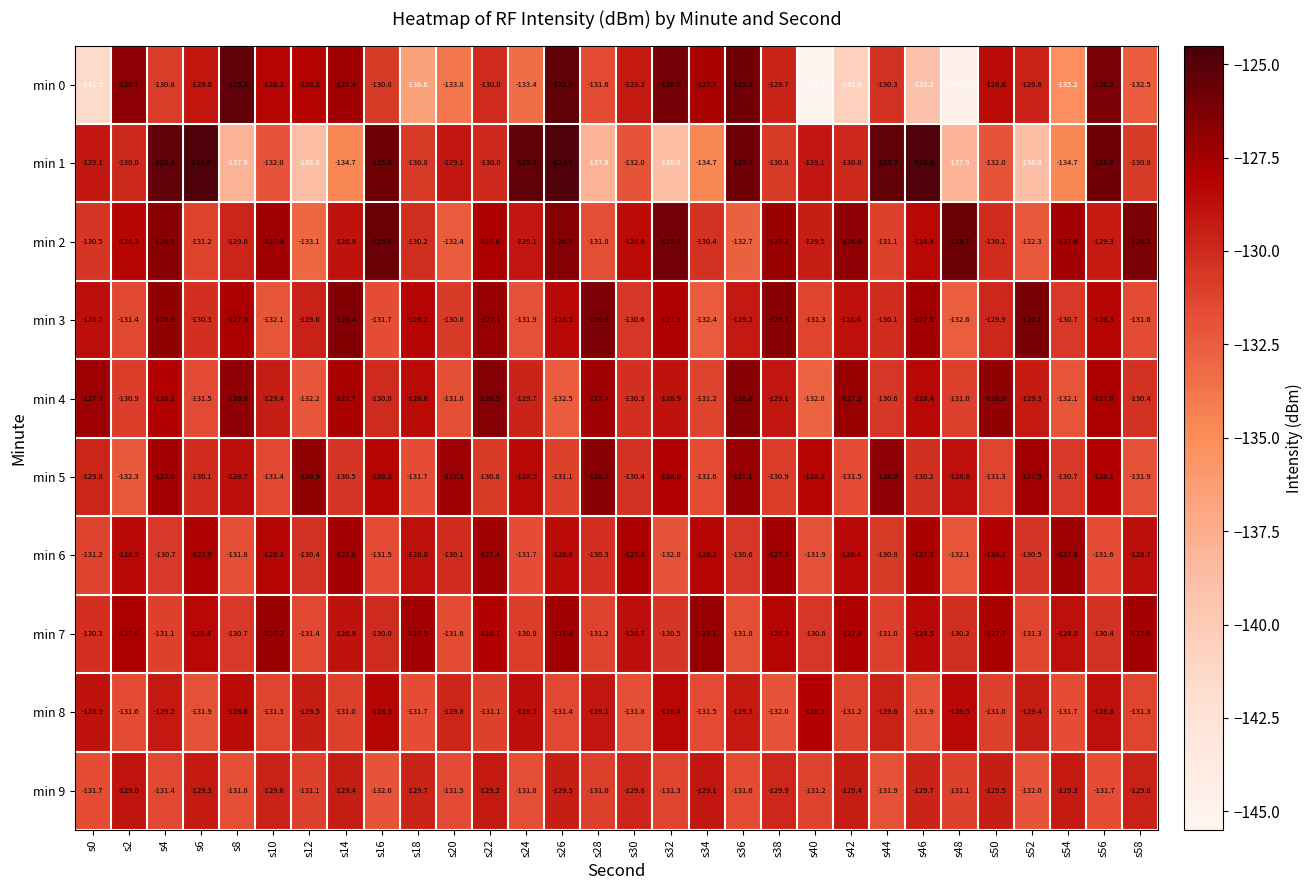

Which label corresponds to the smallest value in the chart?

s40